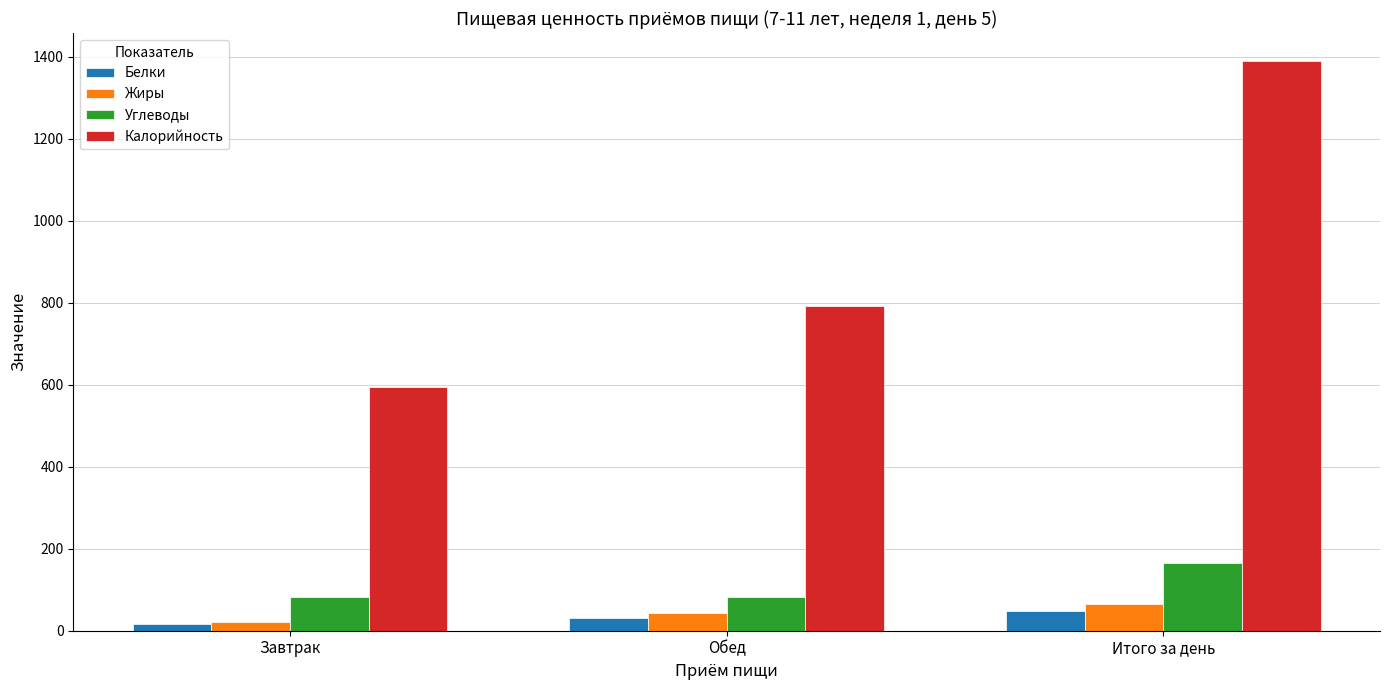

What is the maximum value for Углеводы?

164